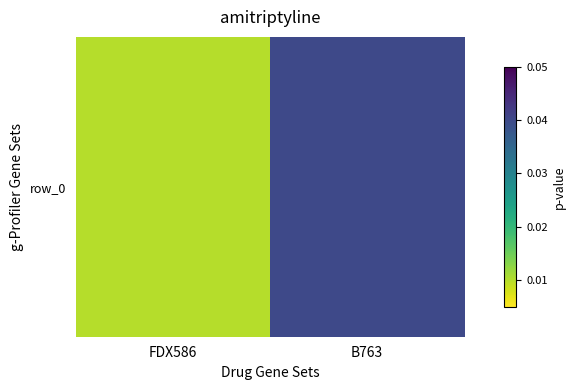

What is the sum of the values at FDX586 and B763?

0.1